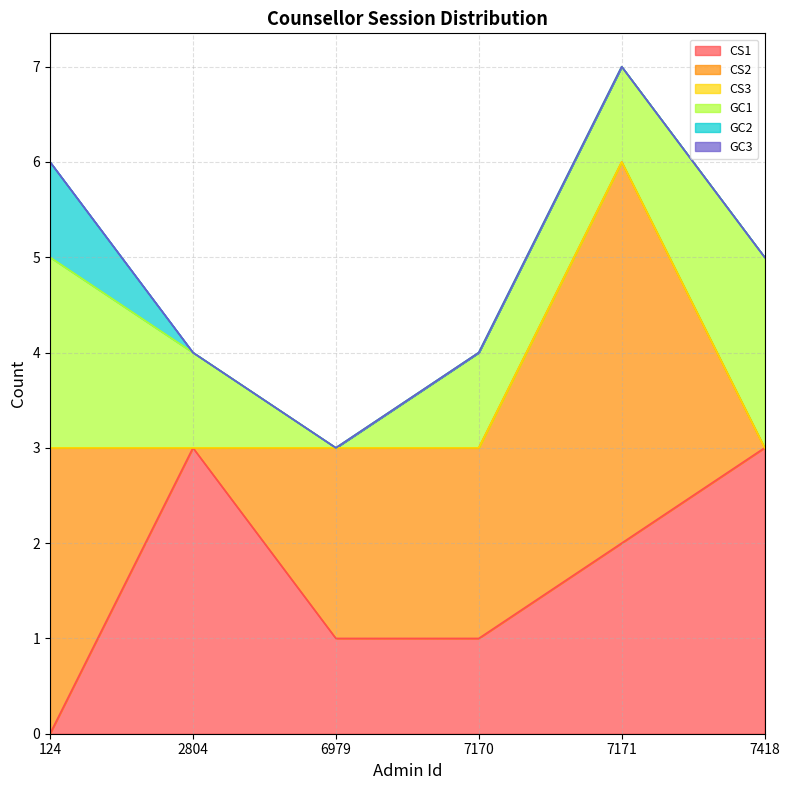

The CS1 series shows 1 at 6979. True or false?

True